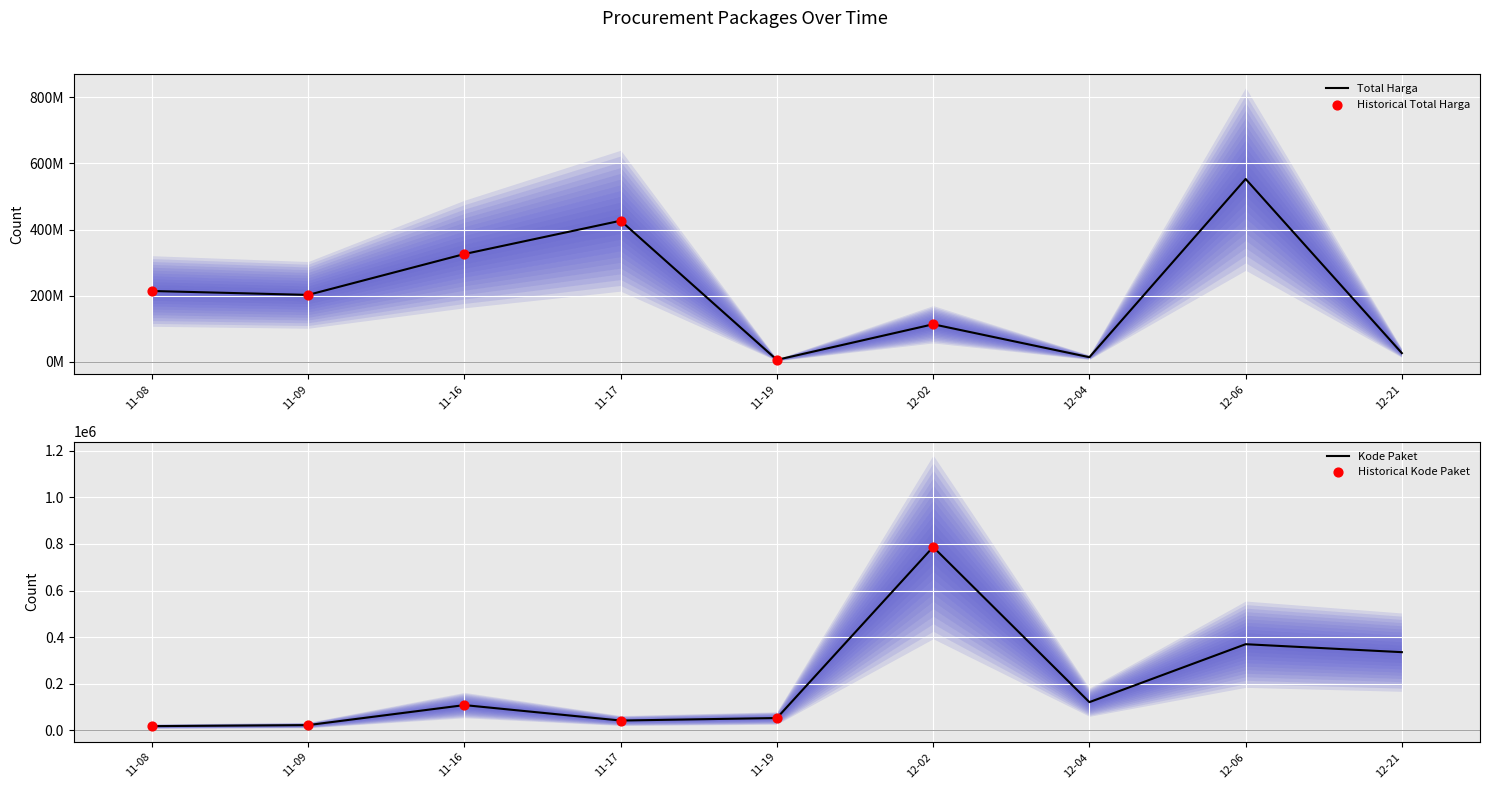

What is the total value across all series at 11-08?

213843691